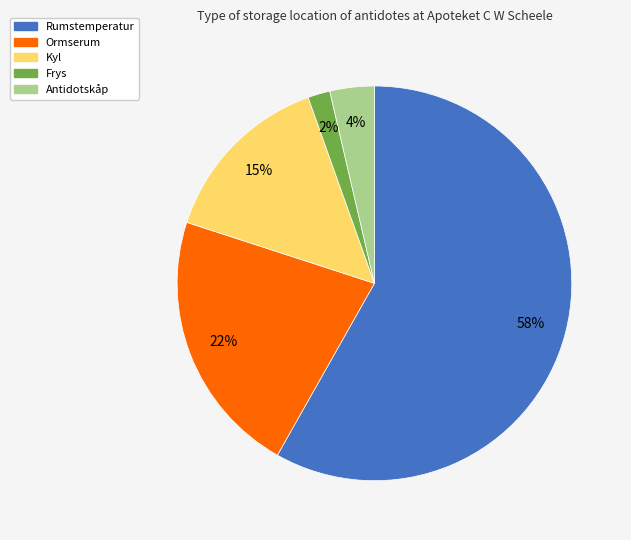

Rank the categories by value from lowest to highest.

Frys, Antidotskåp, Kyl, Ormserum, Rumstemperatur